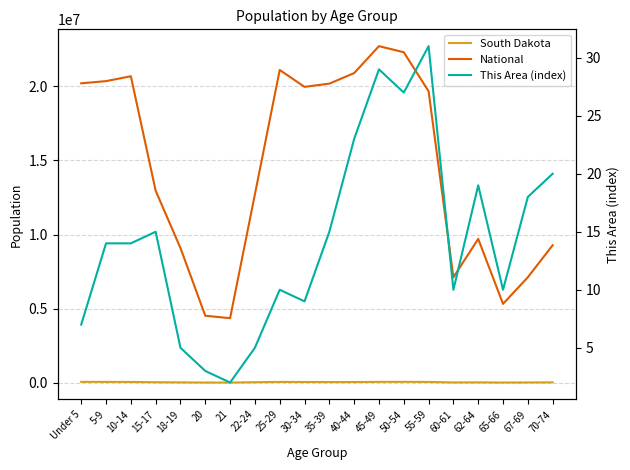

True or false: This Area (index) has more than 0 points higher than both neighbors.

True